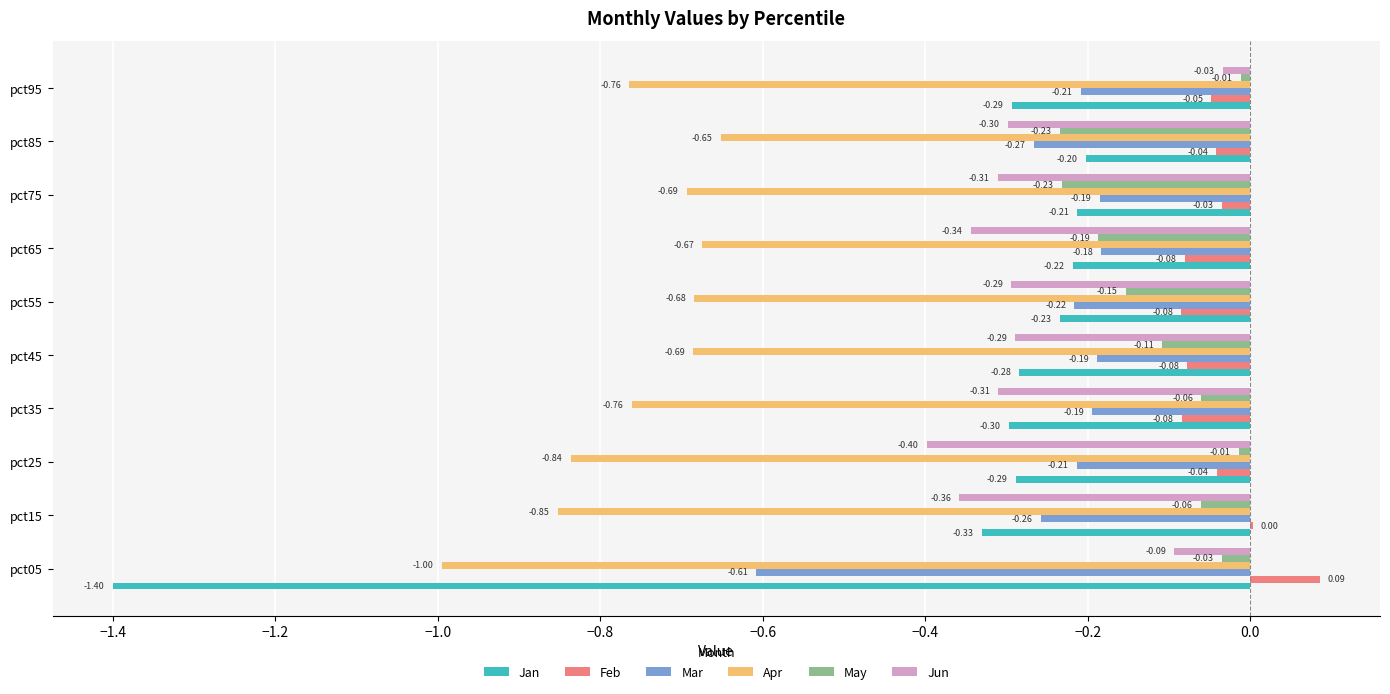

What is the total value across all series at pct05?

-3.0